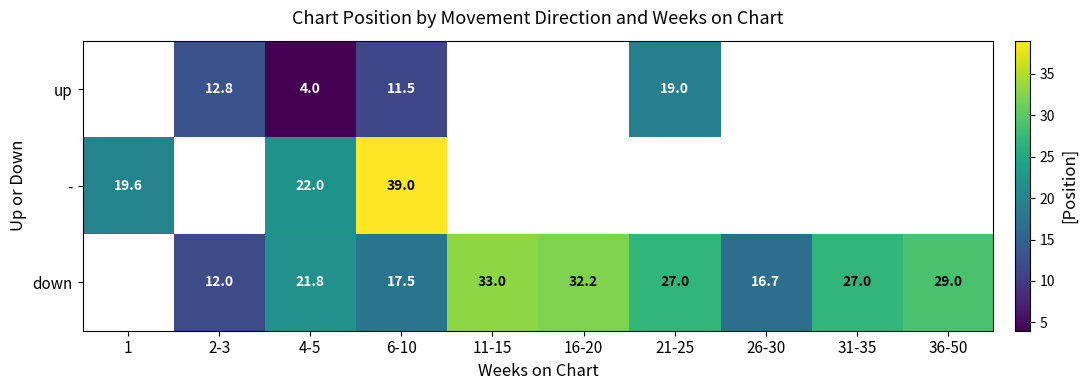

Is it true that down equals 32.2 at 16-20?

True